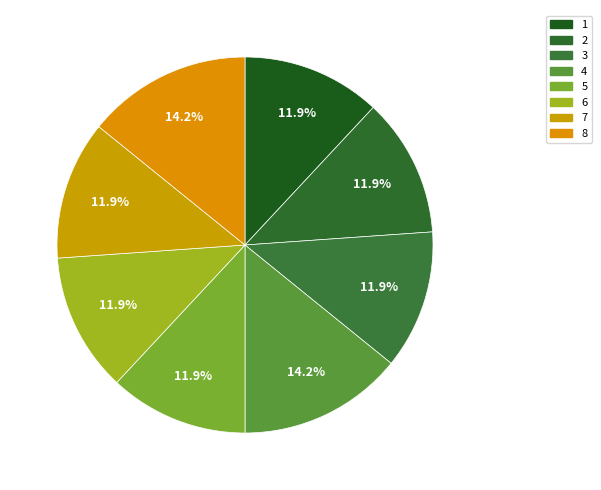

Count the number of slices in the pie.

8